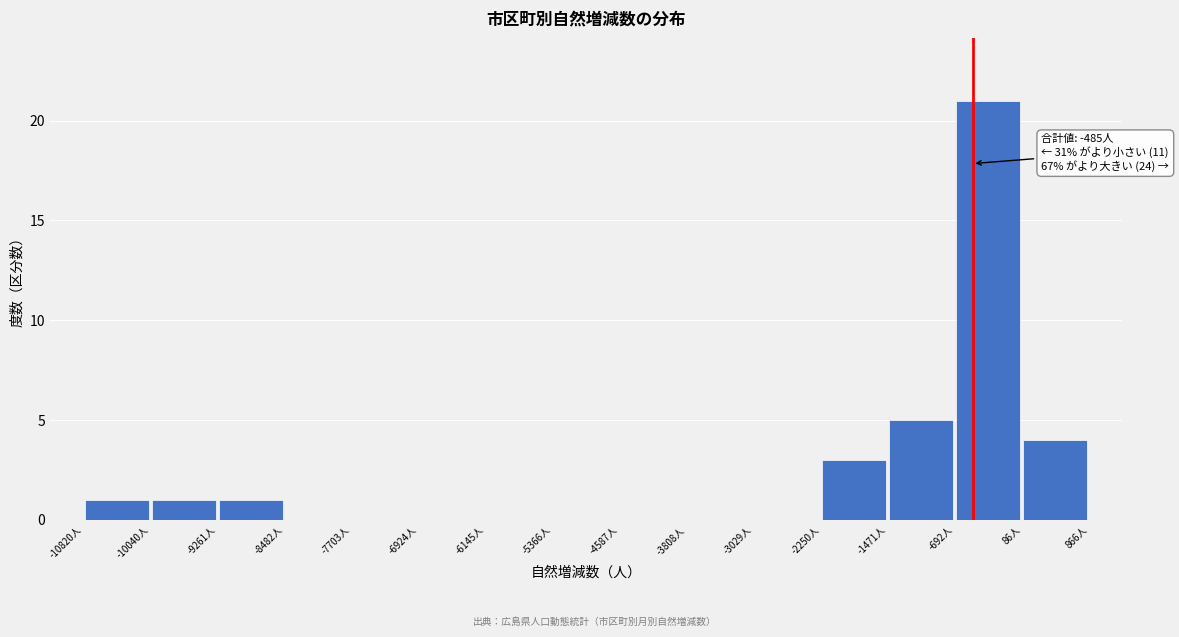

Over which range of the x-axis is the bar tallest?

-700 to 100